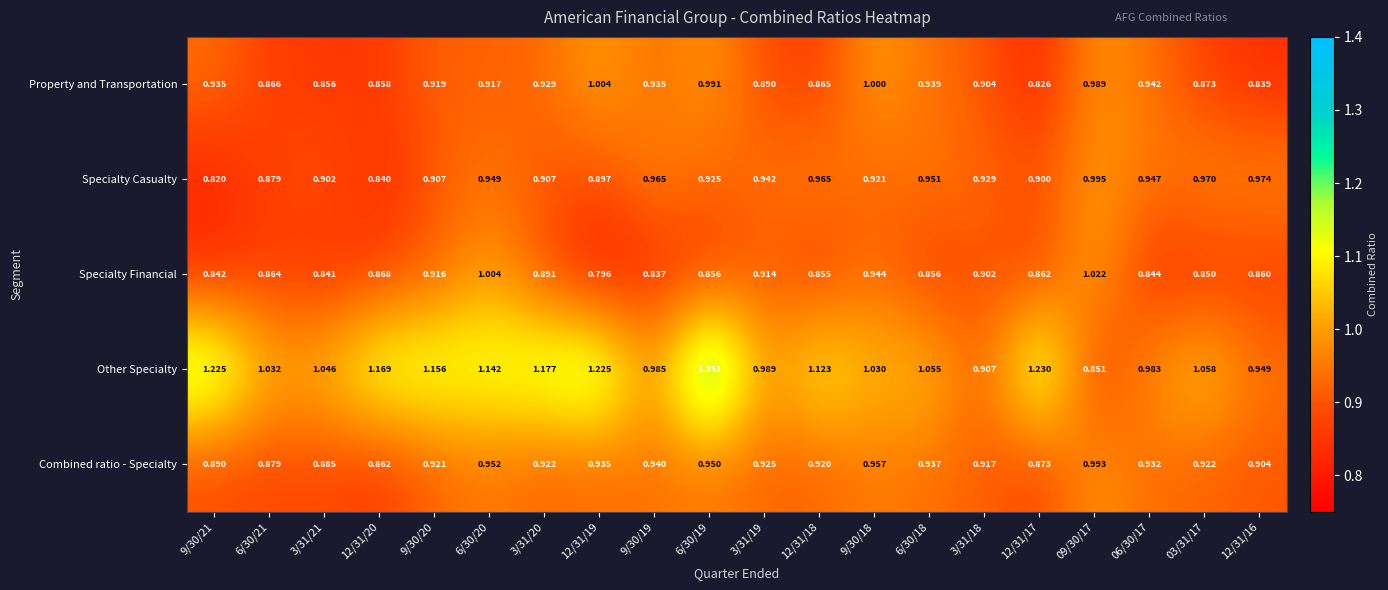

Is the value of Combined ratio - Specialty at 06/30/17 greater than the value of Specialty Financial at 3/31/20?

Yes